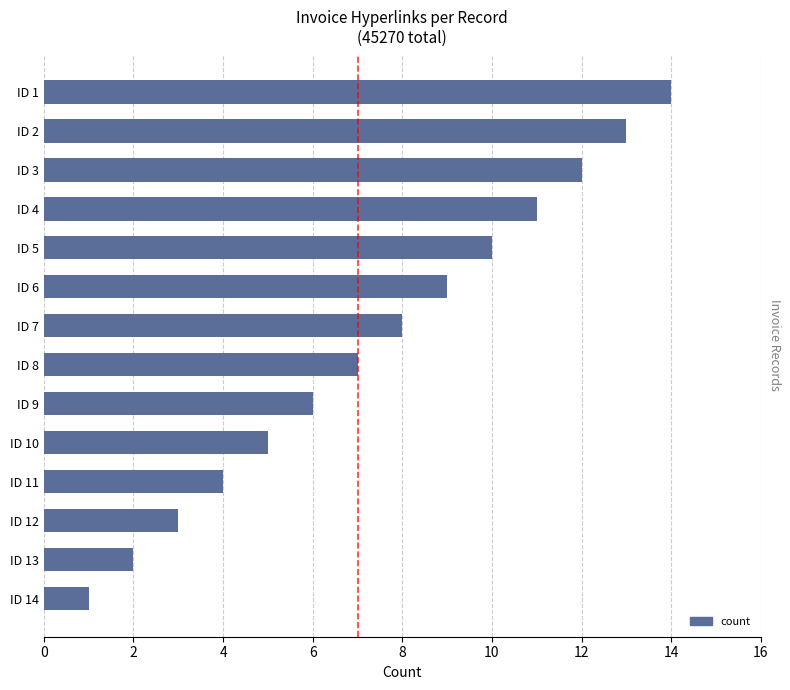

List the labels in order of value, largest first.

ID 1, ID 2, ID 3, ID 4, ID 5, ID 6, ID 7, ID 8, ID 9, ID 10, ID 11, ID 12, ID 13, ID 14